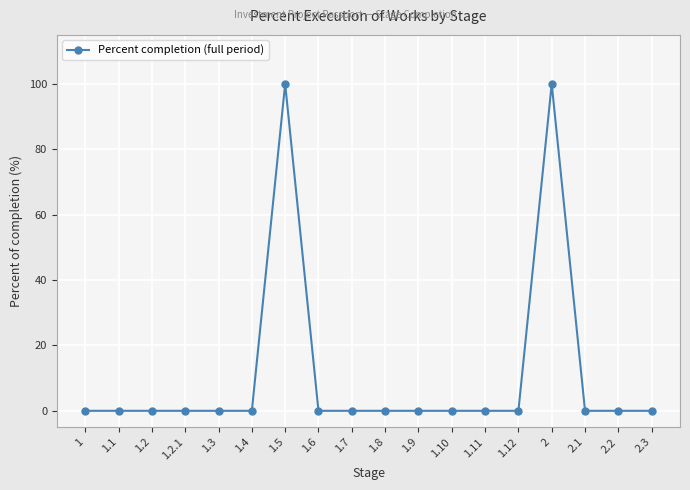

Reading right to left, what are all the values shown in this chart?

2.3=0	2.2=0	2.1=0	2=100	1.12=0	1.11=0	1.10=0	1.9=0	1.8=0	1.7=0	1.6=0	1.5=100	1.4=0	1.3=0	1.2.1=0	1.2=0	1.1=0	1=0